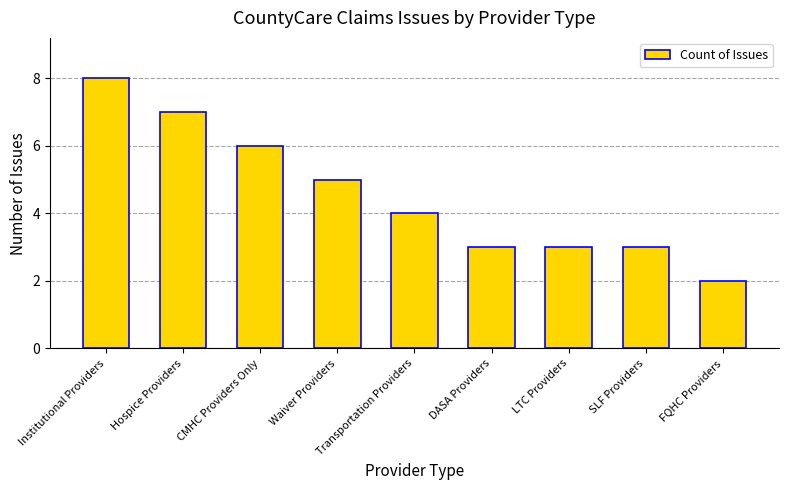

Where does the data first go above 4?

Institutional Providers